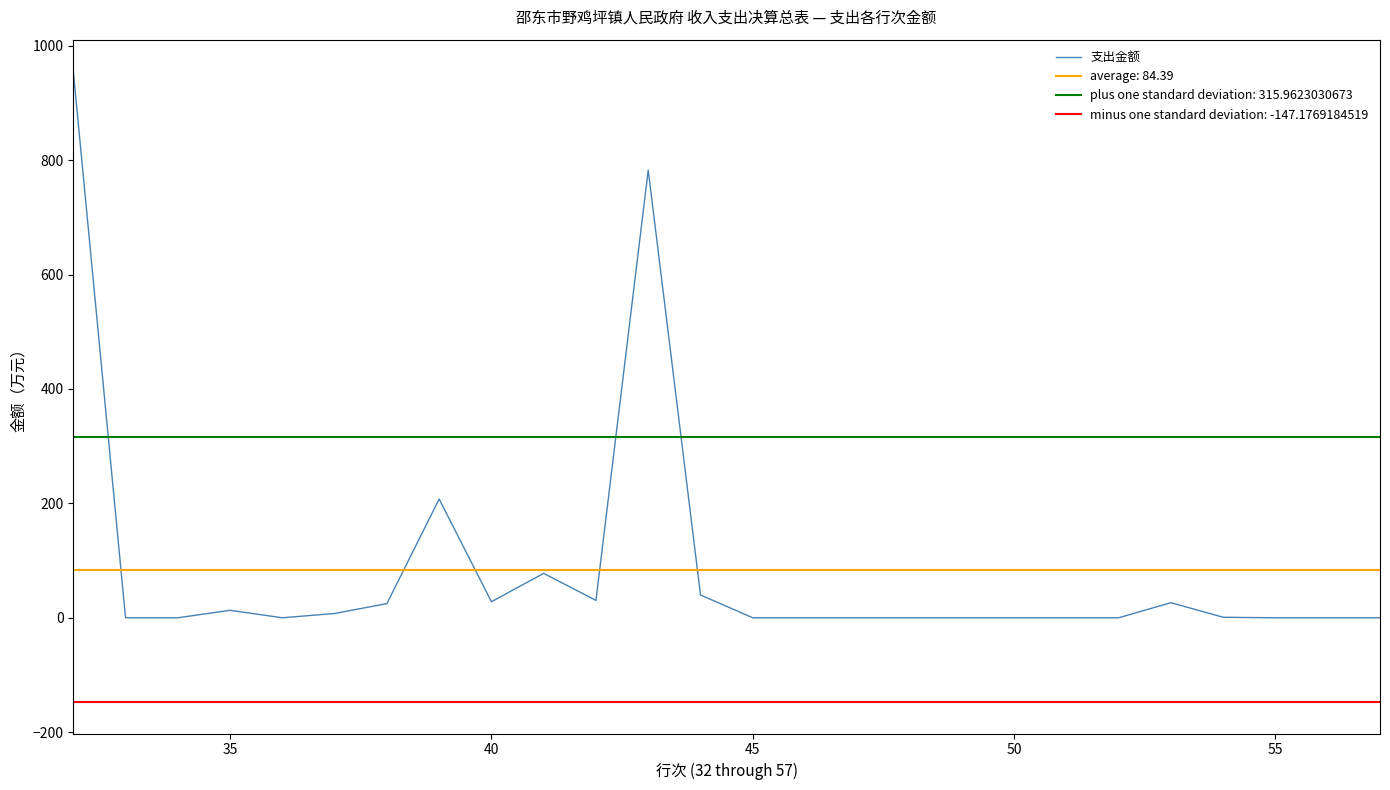

What is the maximum value for 支出金额?

955.5